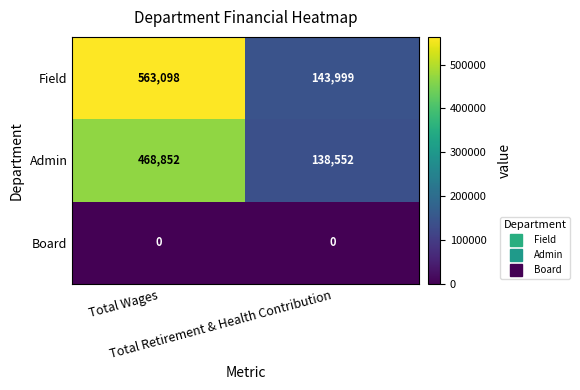

Rank the series by their maximum value, from lowest to highest.

Board, Admin, Field